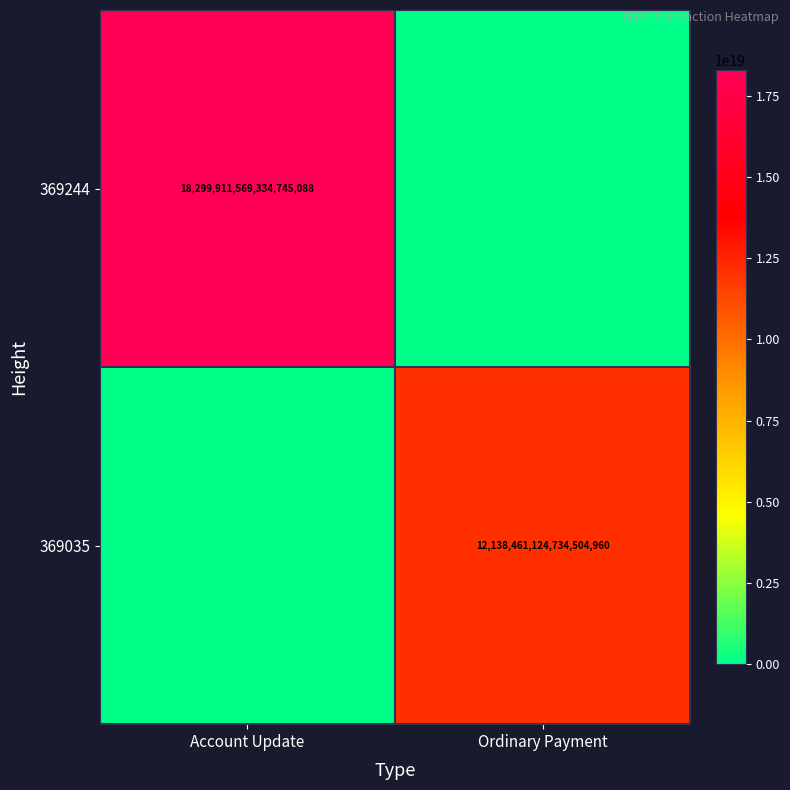

The 369244 series shows 25381708324284723200 at Account Update. True or false?

False